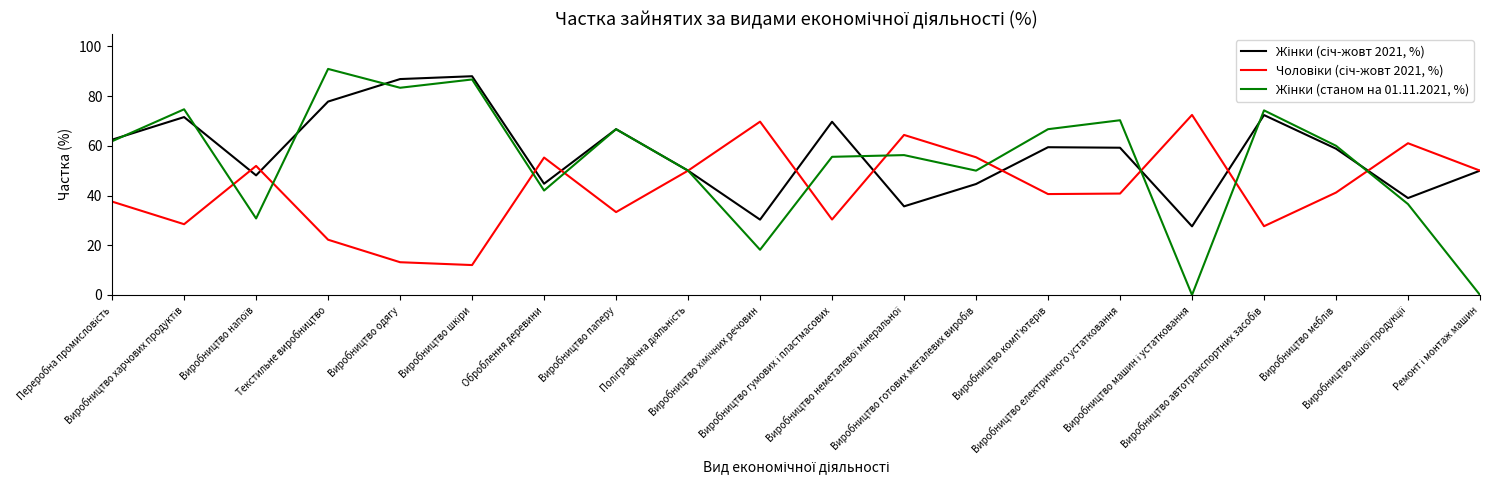

After their last crossing, which series has the higher values: Жінки (станом на 01.11.2021, %) or Чоловіки (січ-жовт 2021, %)?

Чоловіки (січ-жовт 2021, %)